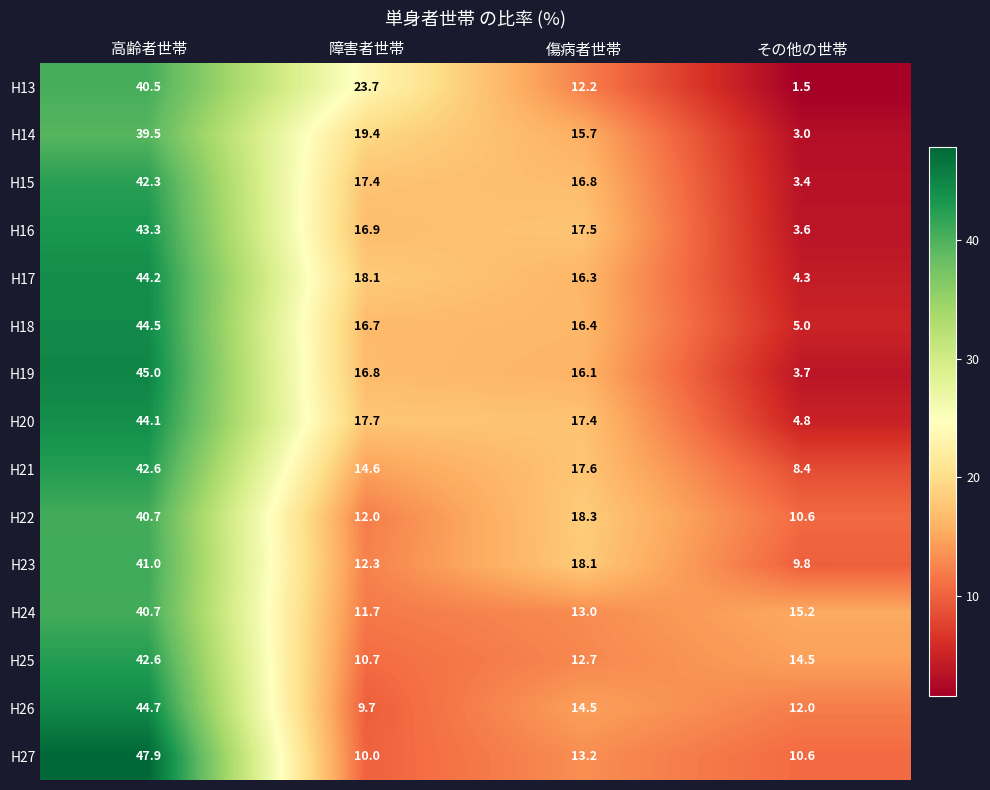

What is the difference between the second highest and second lowest values in the H19 series?

0.7